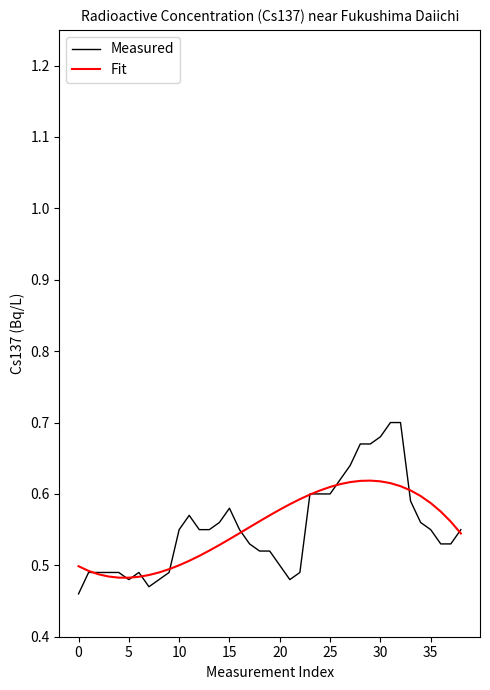

Which series has the widest spread of values?

Measured